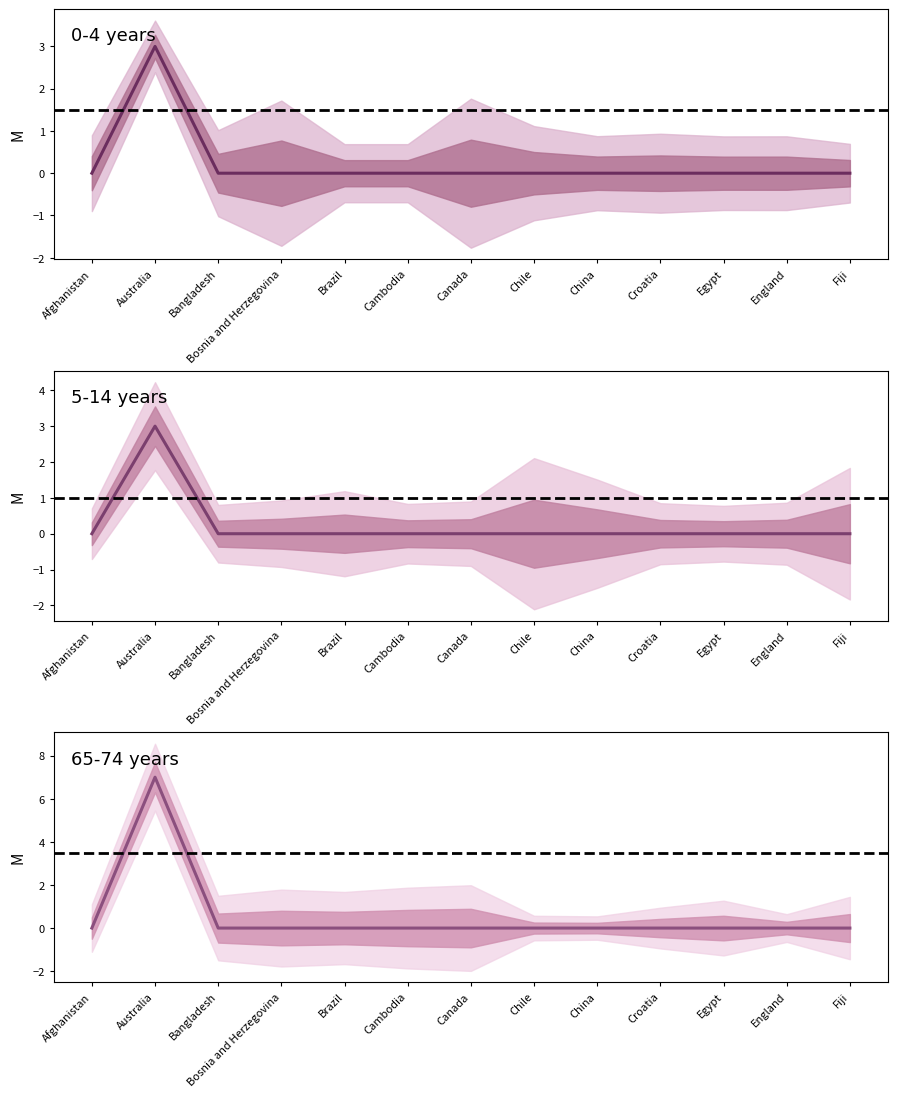

At which label does 0-4 years reach its minimum?

Afghanistan